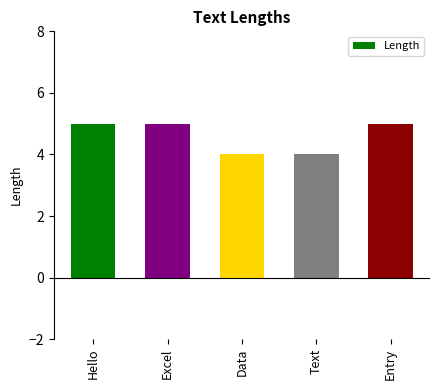

Read the value at Data.

4